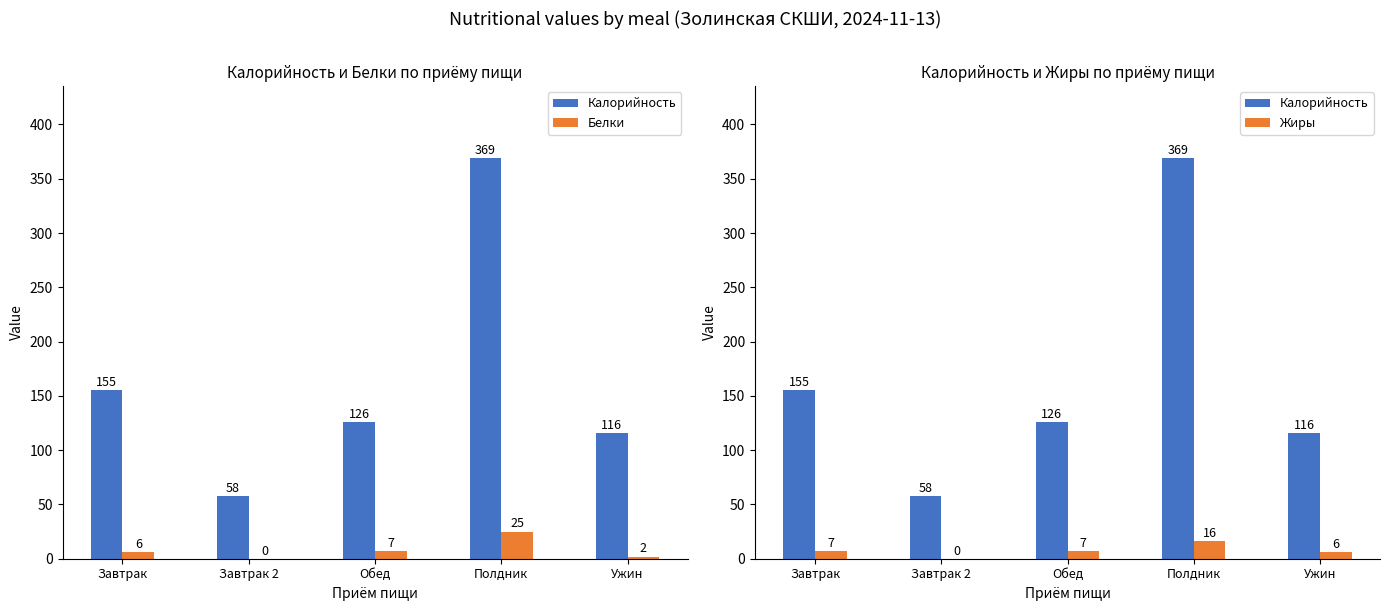

True or false: Жиры has a value of 28 at Полдник.

False